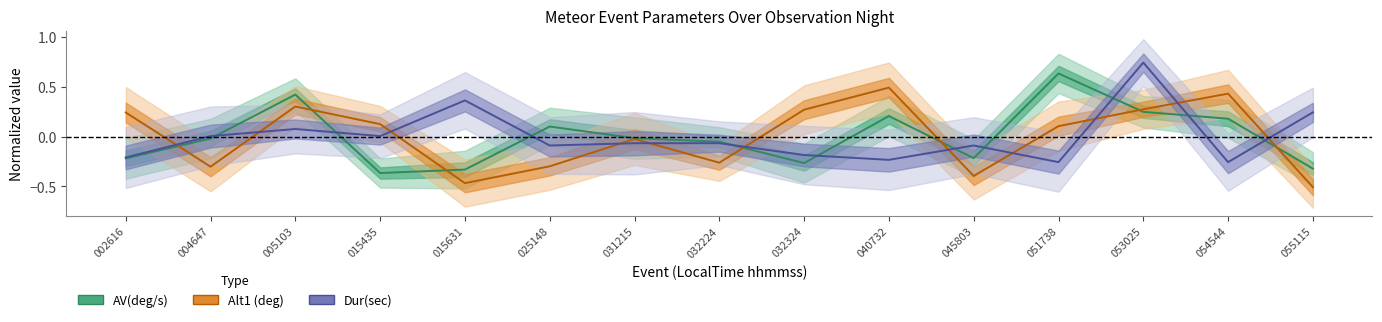

Between 053025 and 055115, which series saw the biggest shift?

Alt1 (deg)